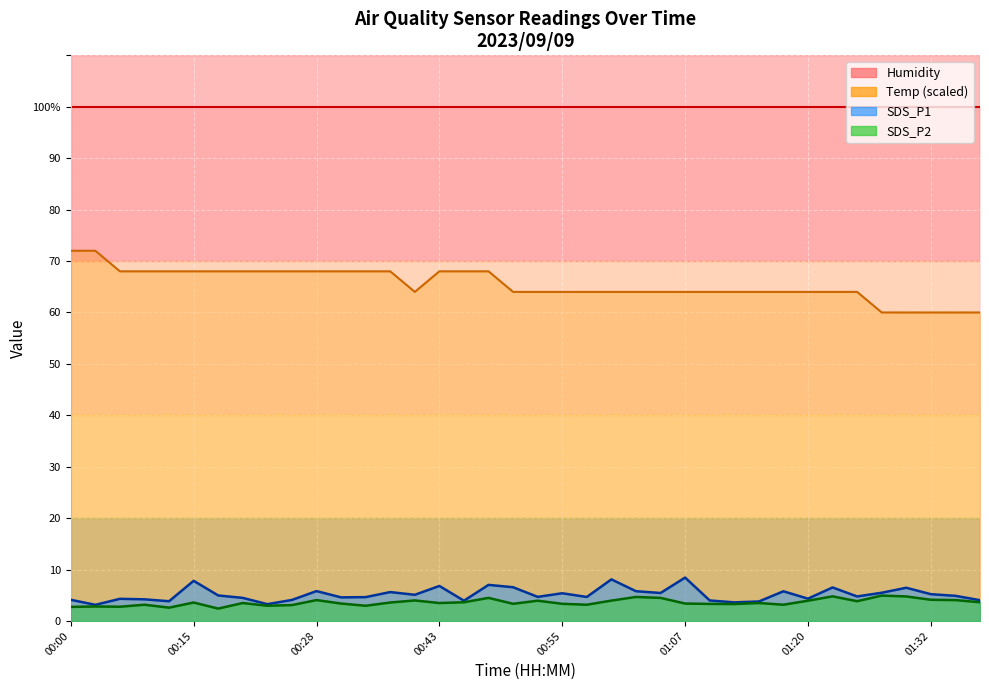

What is the maximum value for SDS_P1?

8.4